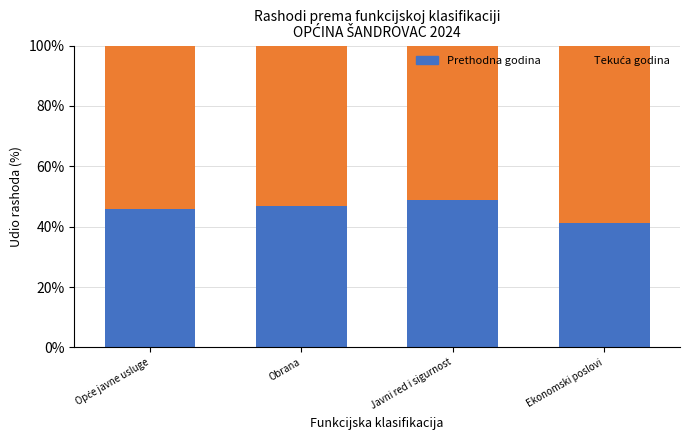

Reading right to left, list the values for the Prethodna godina series.

41.1	48.9	46.9	46.0